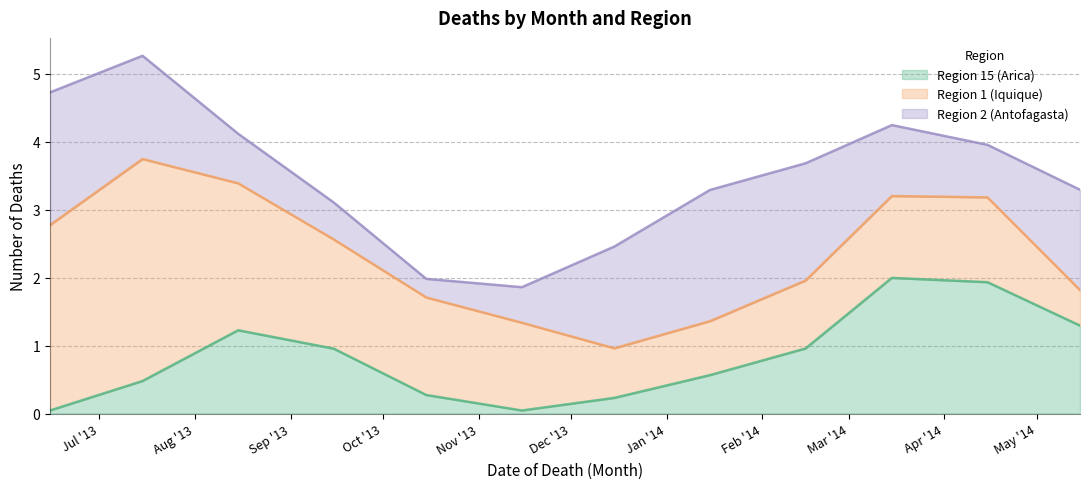

Read the Region 1 (Iquique) value at 10.

2